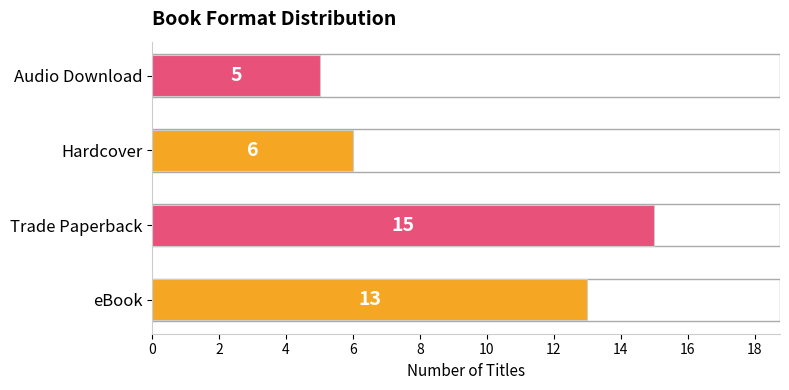

Between Hardcover and Audio Download, which is larger?

Hardcover